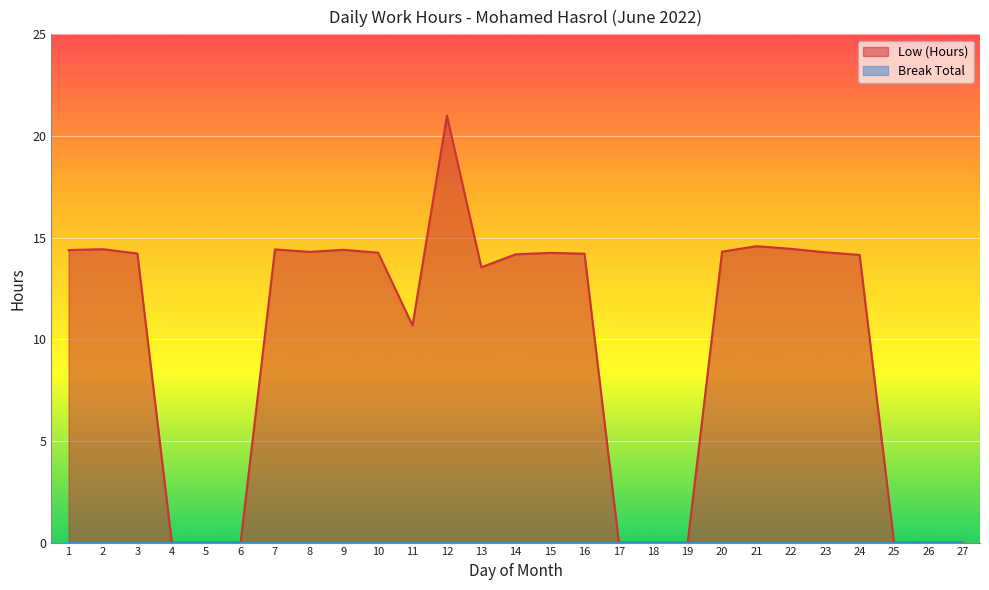

Does the chart display data point markers on the line(s)?

No